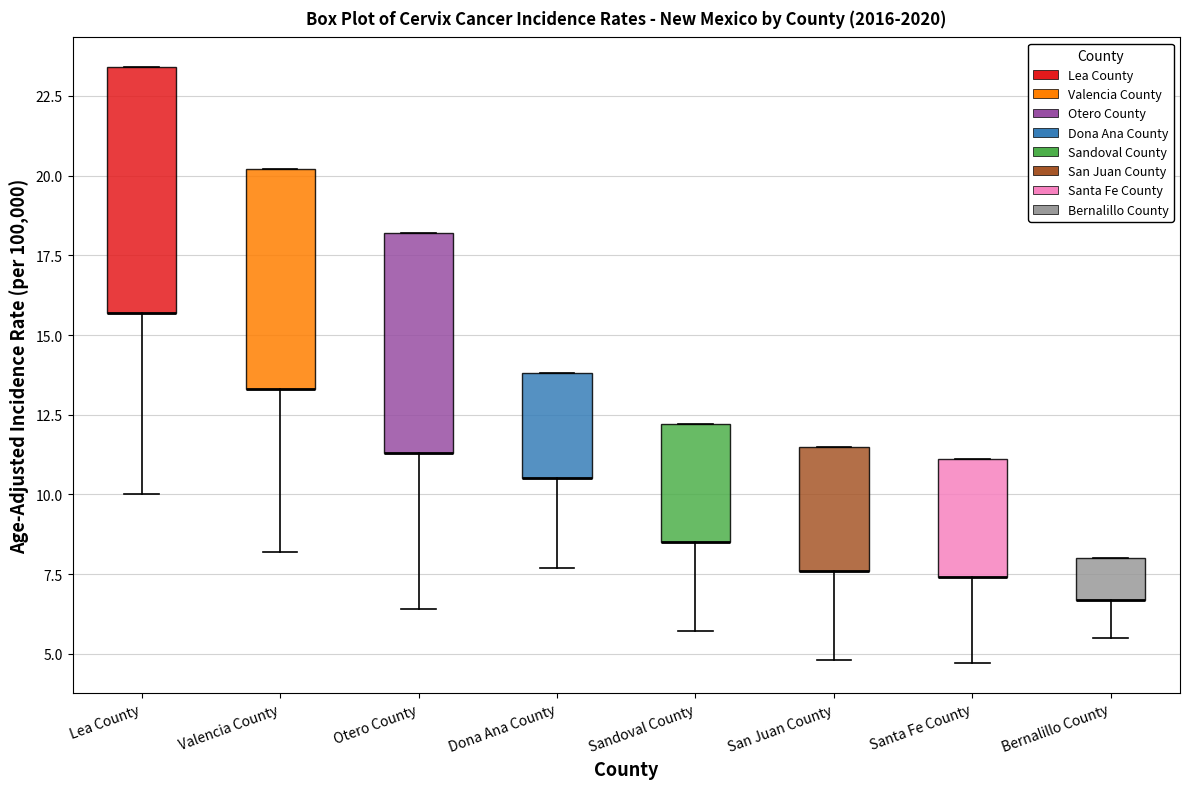

Reading left to right, read every box against the y-axis: the position of its median line, the range the box covers, and the ends of its whiskers. The values are not printed on the chart, so give them approximately, as read against the axis.

Lea County: median 15.5 (drawn on the box's lower edge), box 15.5 to 23.5, whiskers 10.0 to 23.5
Valencia County: median 13.5 (drawn on the box's lower edge), box 13.5 to 20.0, whiskers 8.0 to 20.0
Otero County: median 11.5 (drawn on the box's lower edge), box 11.5 to 18.0, whiskers 6.5 to 18.0
Dona Ana County: median 10.5 (drawn on the box's lower edge), box 10.5 to 14.0, whiskers 7.5 to 14.0
Sandoval County: median 8.5 (drawn on the box's lower edge), box 8.5 to 12.0, whiskers 5.5 to 12.0
San Juan County: median 7.5 (drawn on the box's lower edge), box 7.5 to 11.5, whiskers 5.0 to 11.5
Santa Fe County: median 7.5 (drawn on the box's lower edge), box 7.5 to 11.0, whiskers 4.5 to 11.0
Bernalillo County: median 6.5 (drawn on the box's lower edge), box 6.5 to 8.0, whiskers 5.5 to 8.0